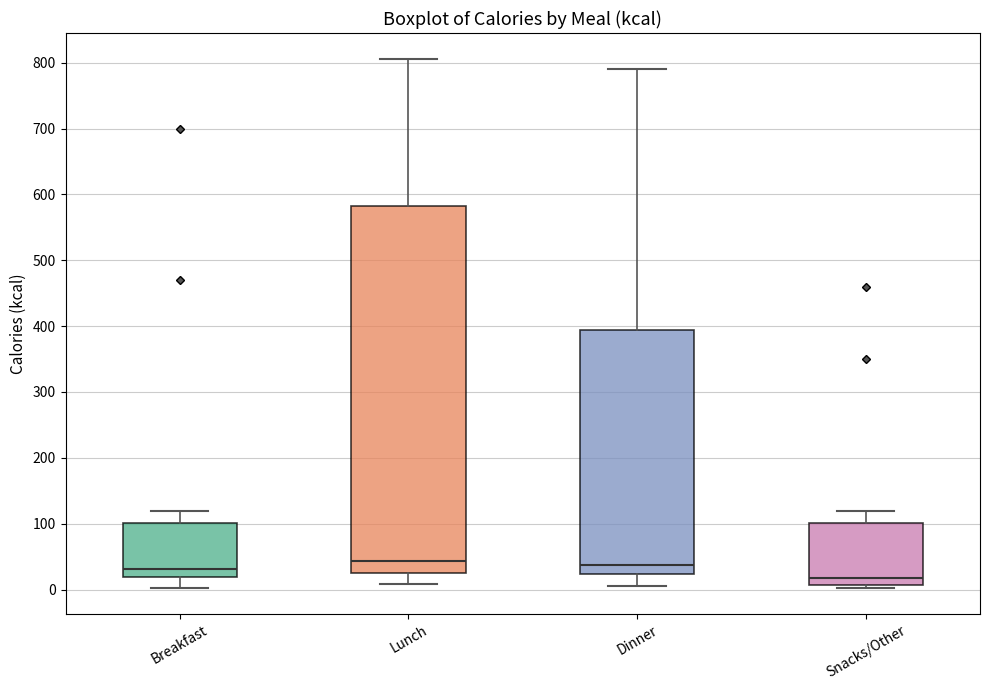

Where does the median line of the box for Snacks/Other sit on the y-axis? The values are not printed on the chart, so give them approximately, as read against the axis.

20